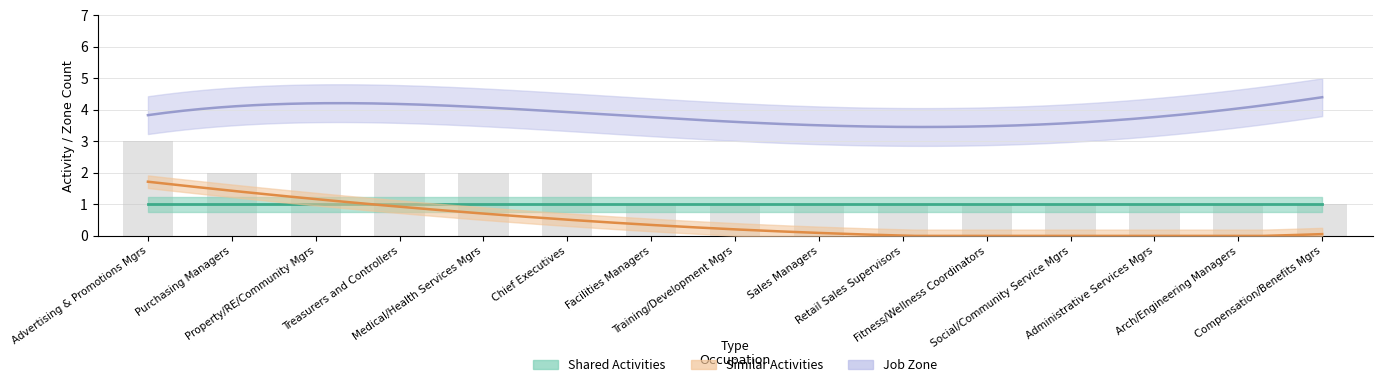

How many groups of bars are there?

15